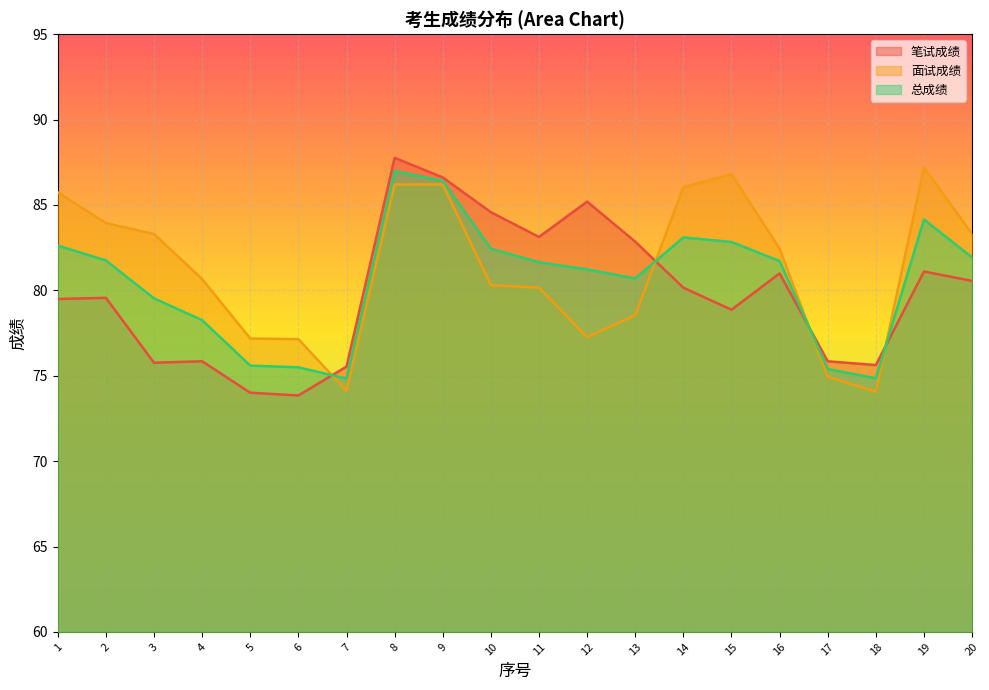

What is the difference between the maximum and minimum values in the 笔试成绩 series?

13.9